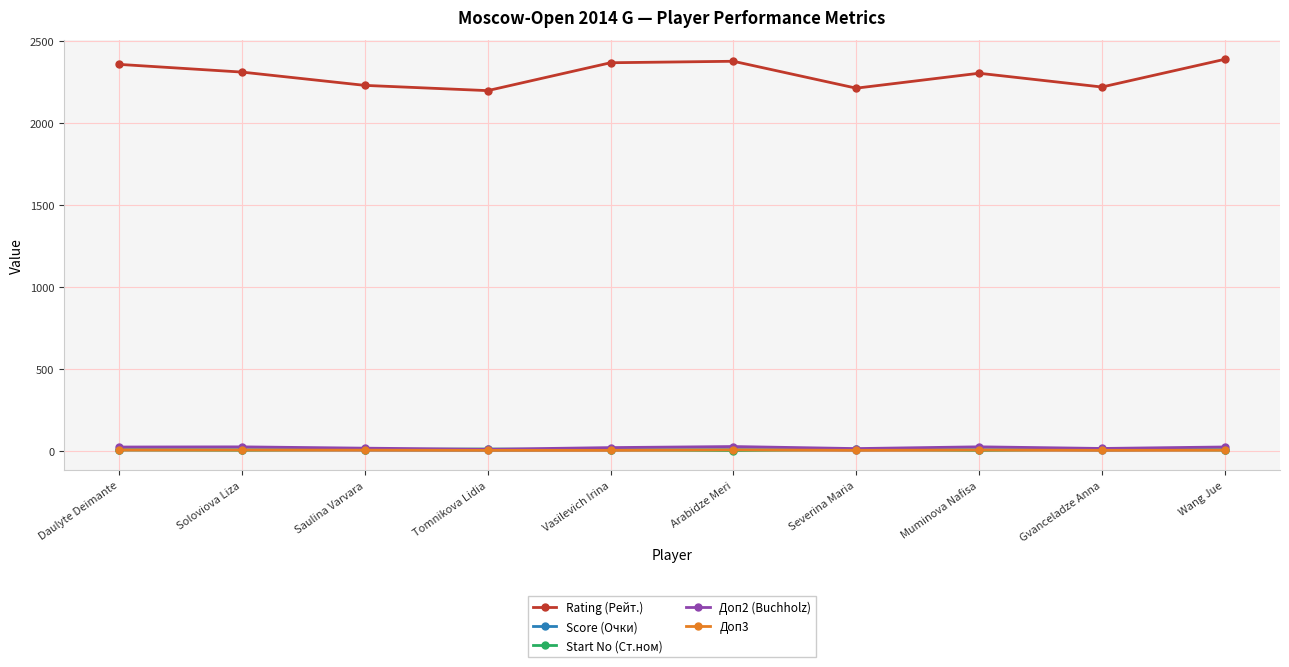

Which series has the widest spread of values?

Rating (Рейт.)